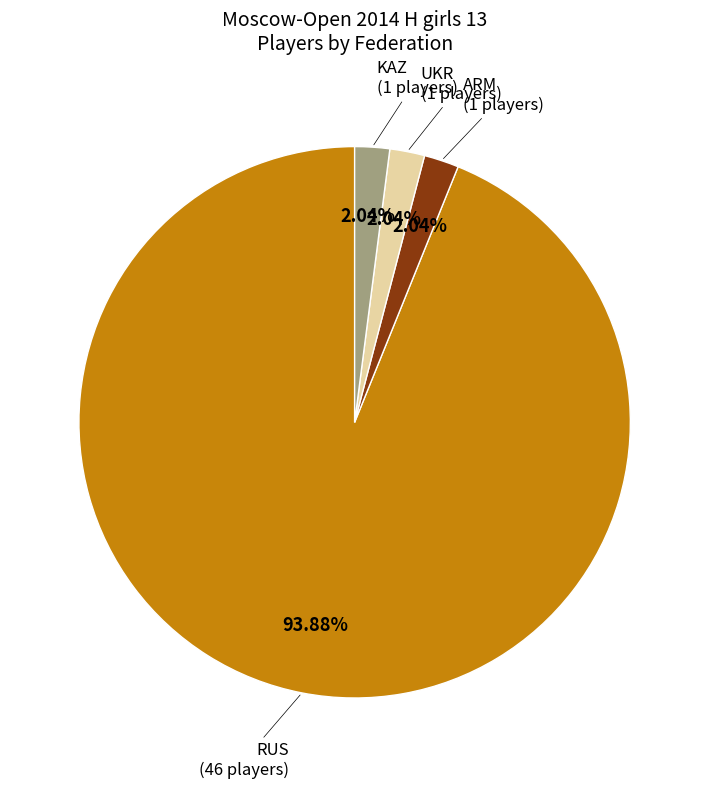

How many slices are in this pie chart?

4